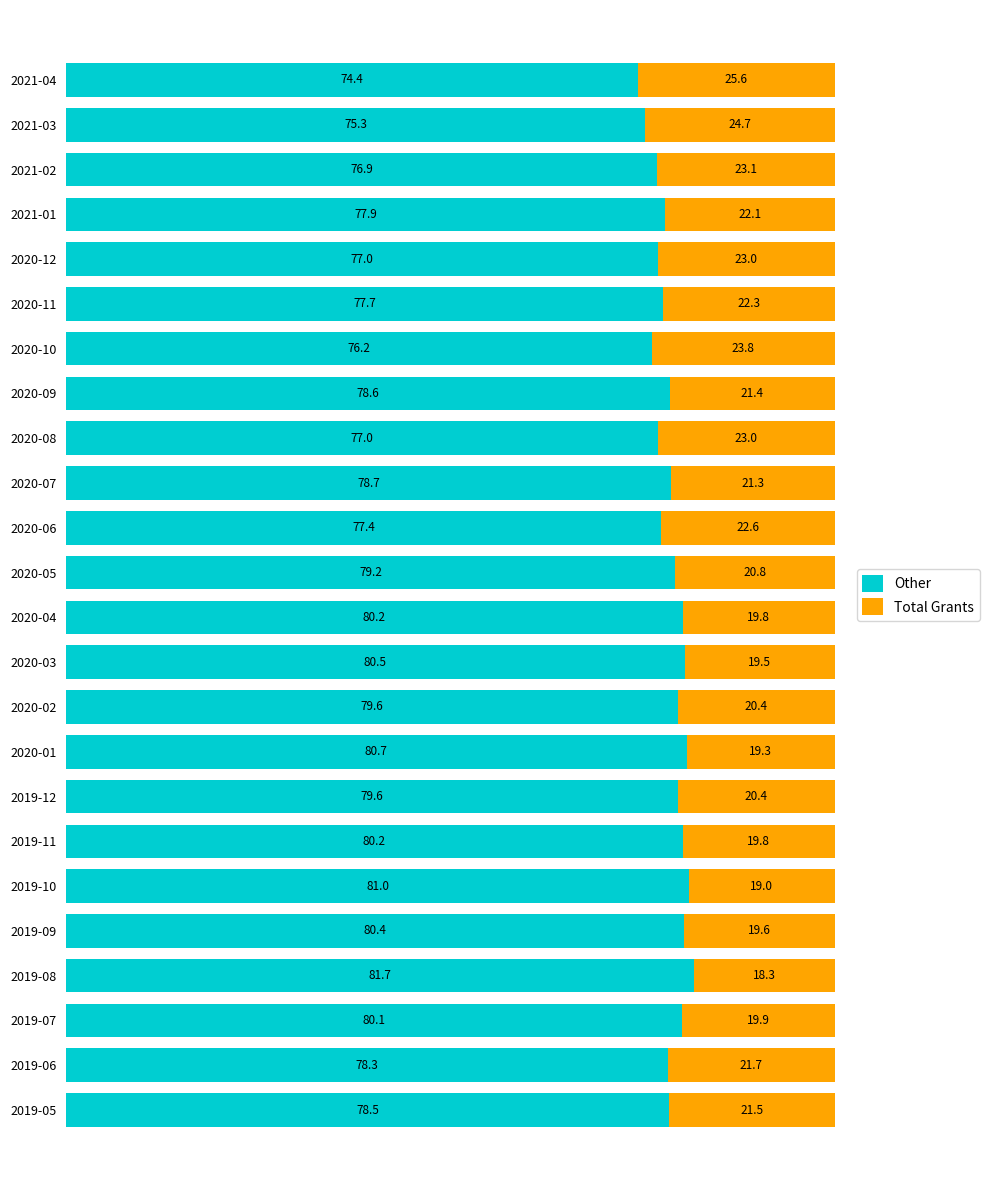

What is the difference between the maximum and minimum values in the Other series?

7.3